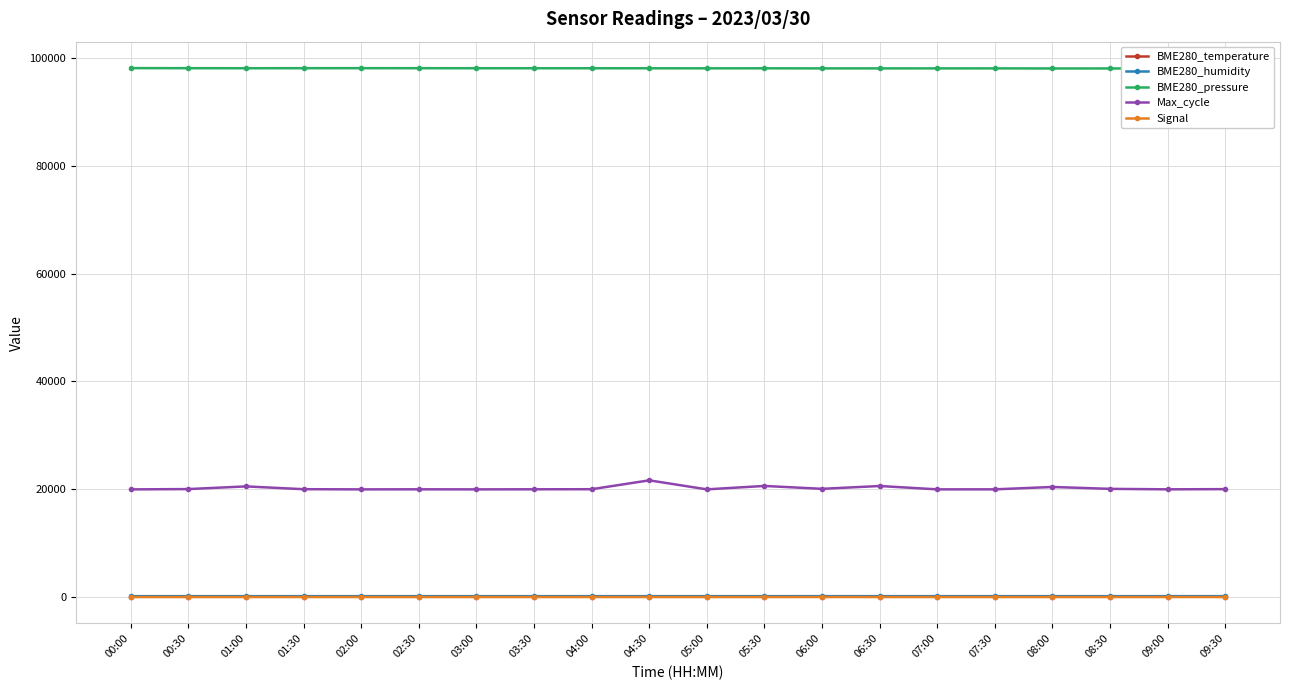

What is the maximum value shown in the chart?

98179.7